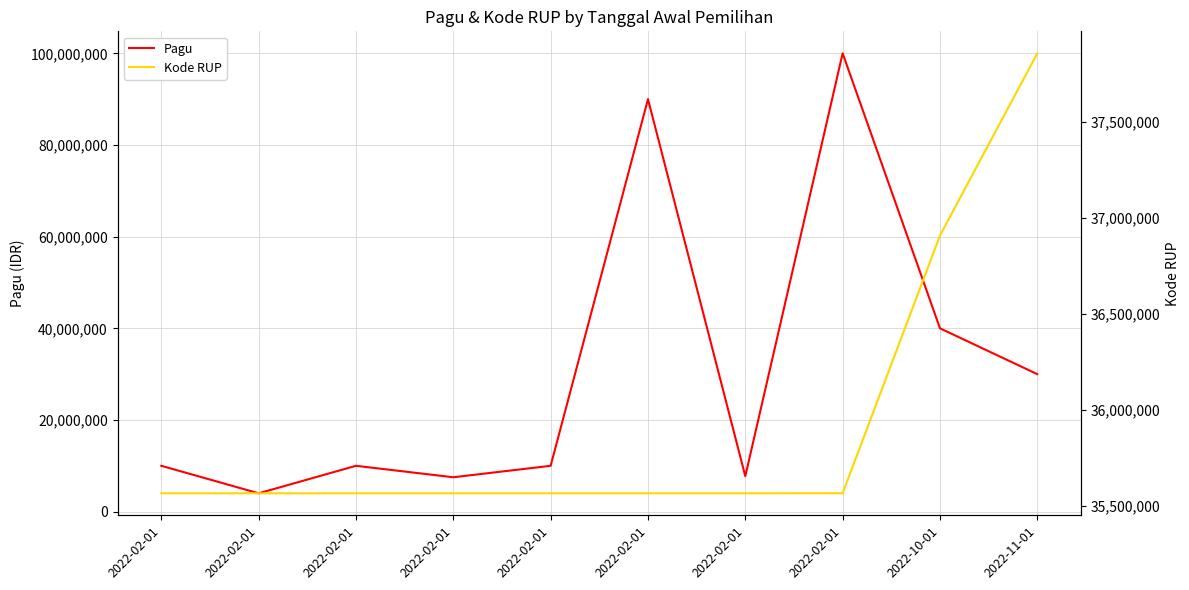

Rank the series by their maximum value, from highest to lowest.

Pagu, Kode RUP